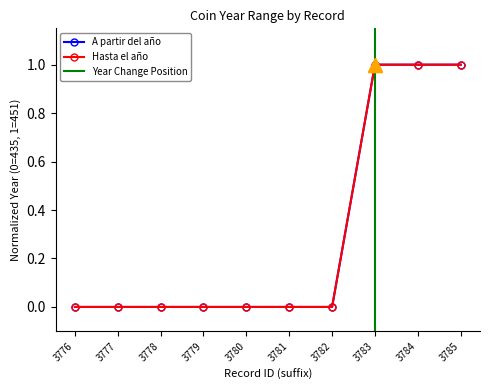

How many values in A partir del año are above zero?

3